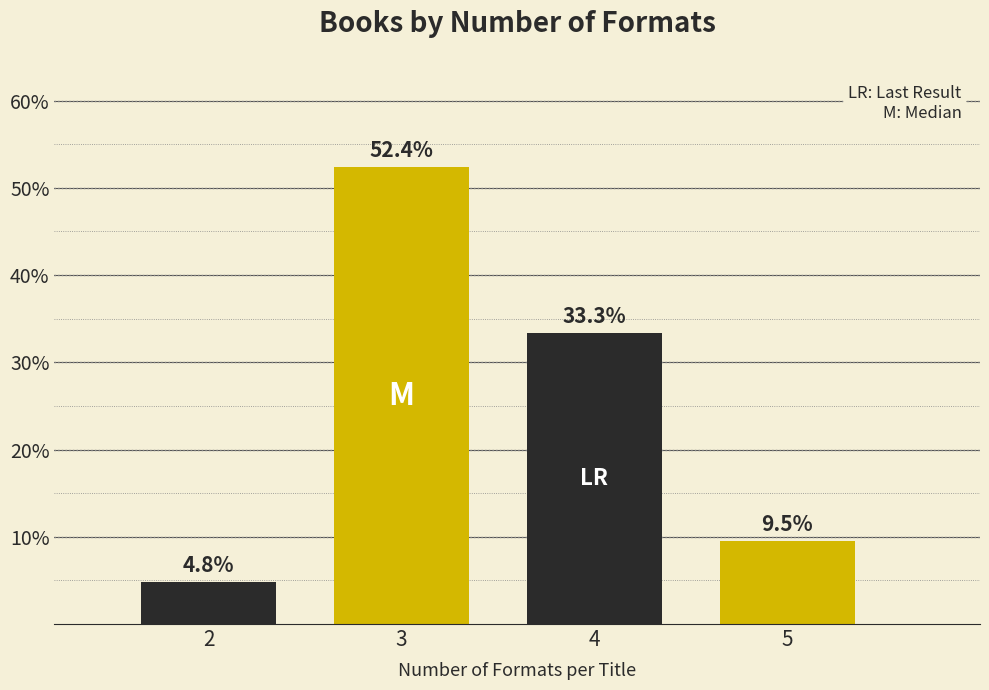

Reading left to right, transcribe all the data shown in this chart.

4.8	52.4	33.3	9.5